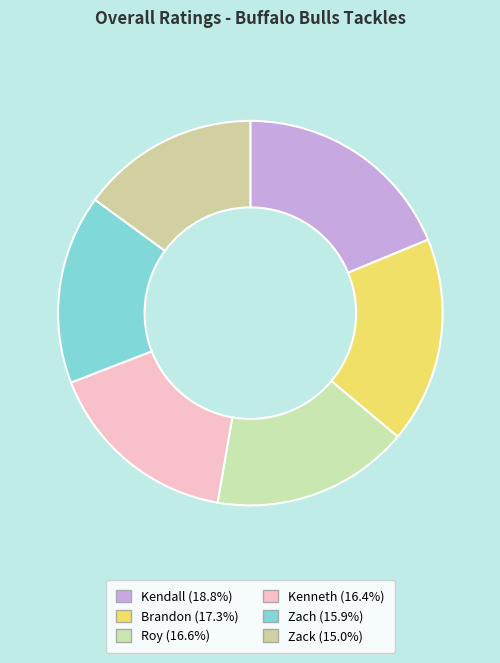

What is the ratio of the value at Kendall to the value at Roy?

1.1